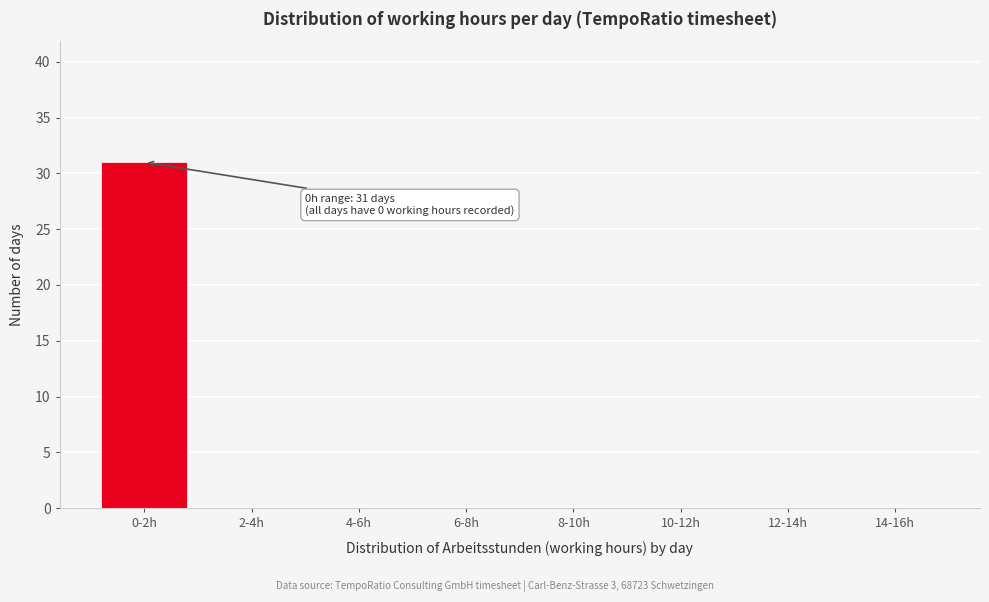

Reading left to right, what are all the values shown in this chart?

0-2h=31	2-4h=0	4-6h=0	6-8h=0	8-10h=0	10-12h=0	12-14h=0	14-16h=0